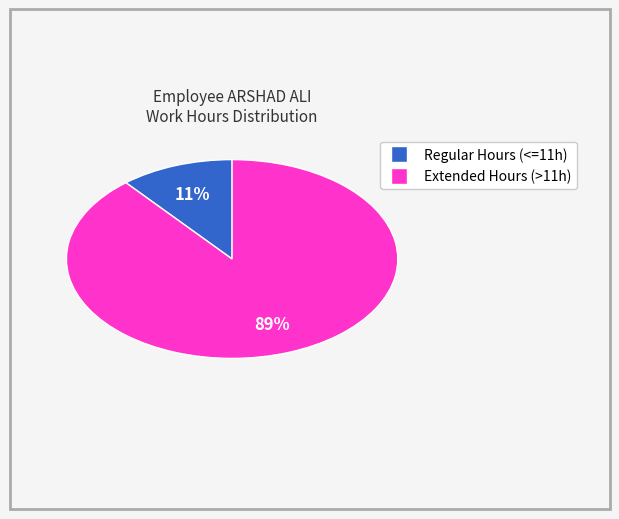

To the nearest percent, what is the average slice percentage?

50%